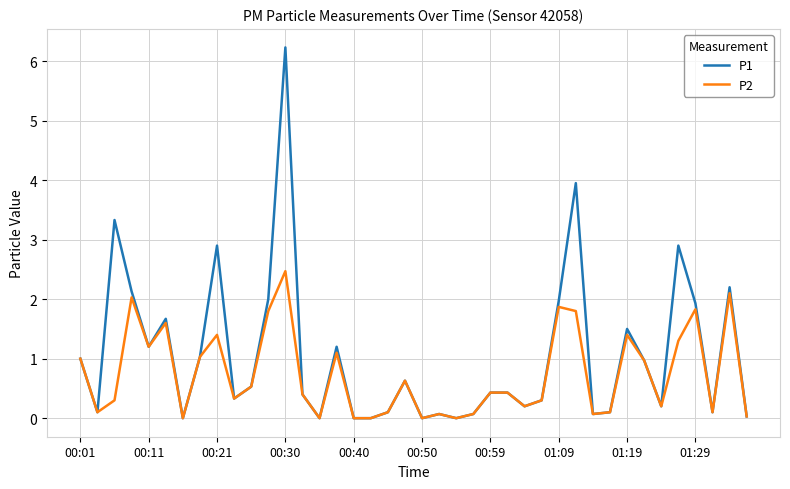

Rank the series by their maximum value, from lowest to highest.

P2, P1